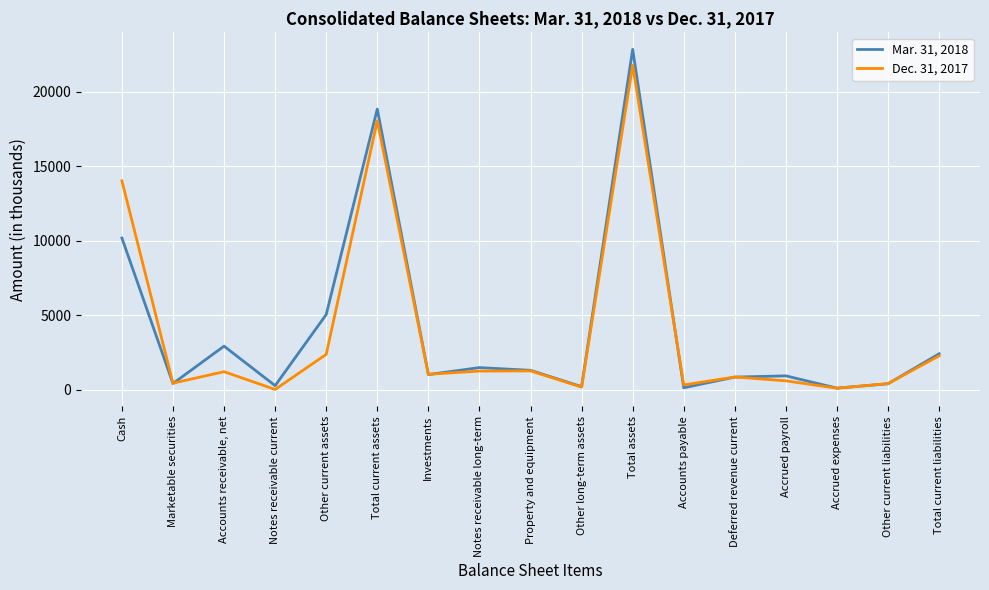

What position from the left is Total assets?

11